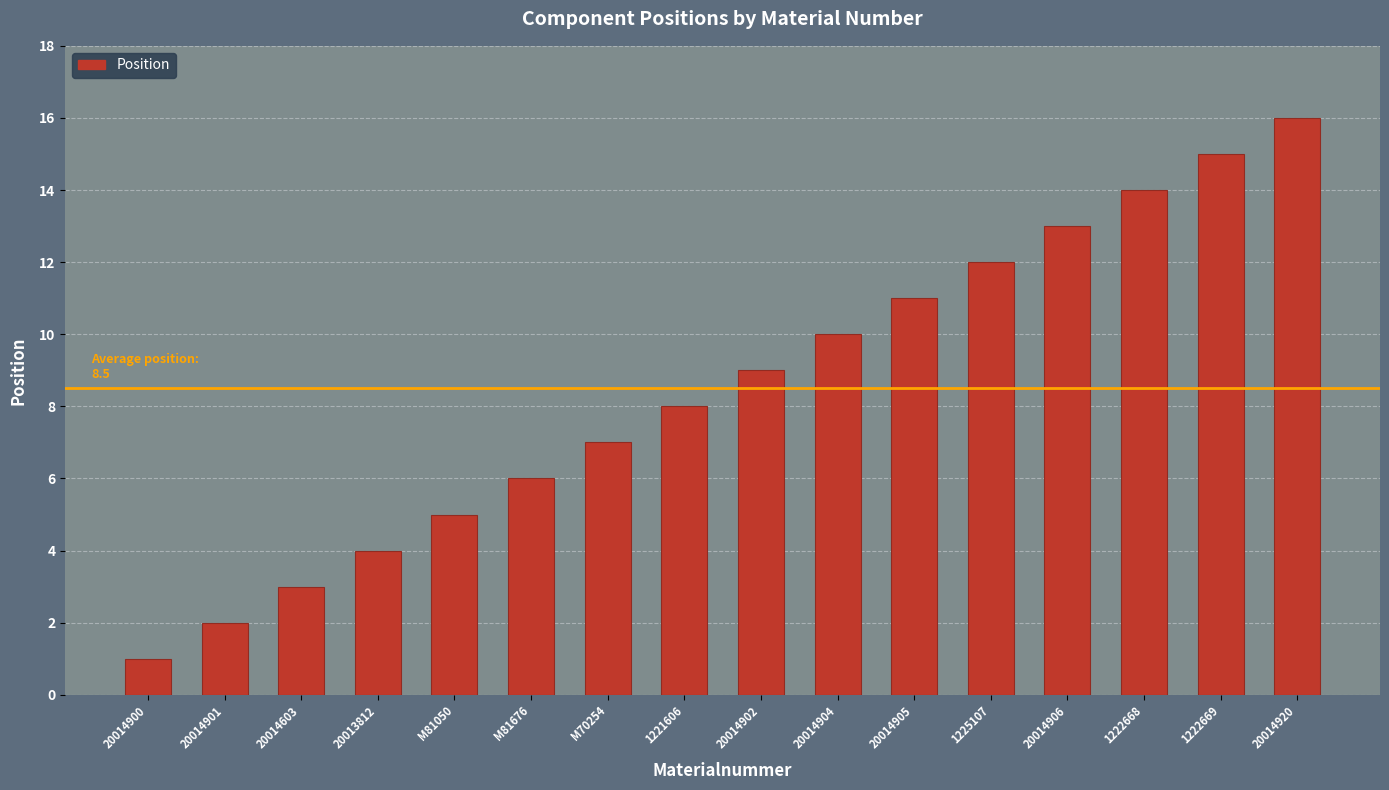

Reading right to left, transcribe all the data shown in this chart.

16	15	14	13	12	11	10	9	8	7	6	5	4	3	2	1